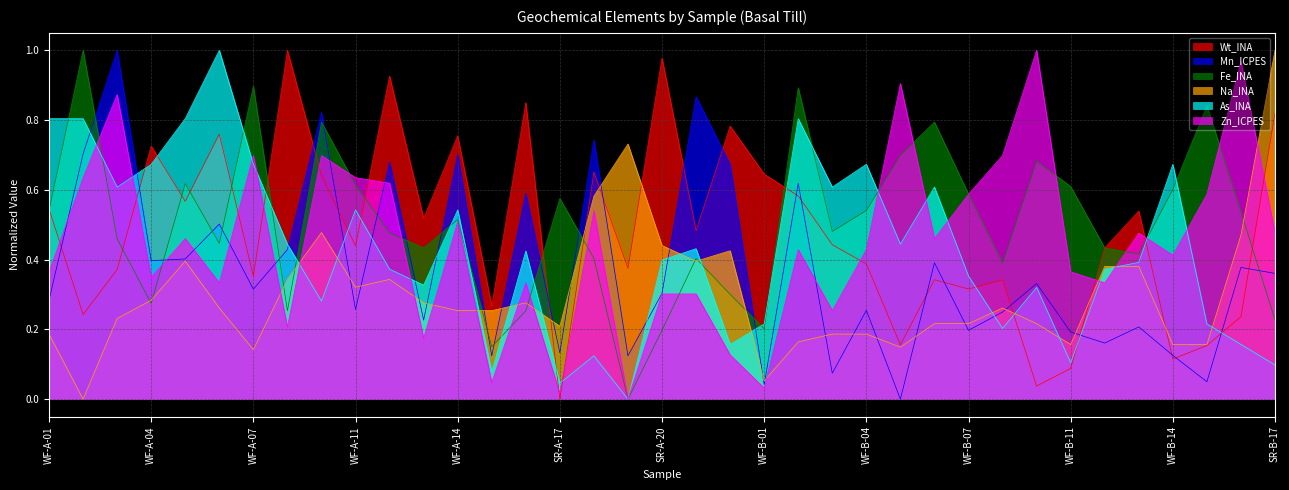

Count the number of categories in the chart.

37